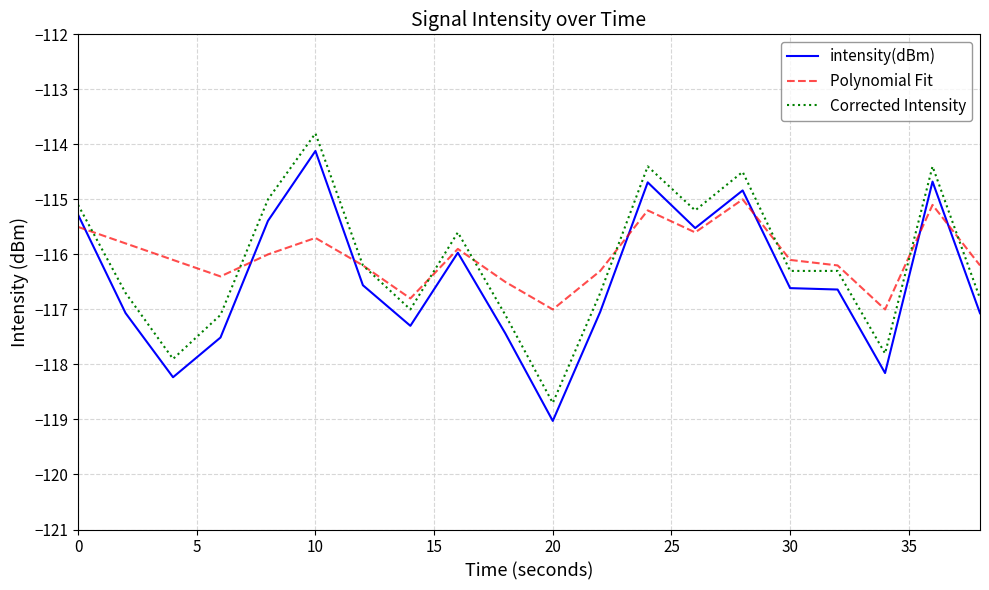

At how many categories does at least one series exceed -116?

9